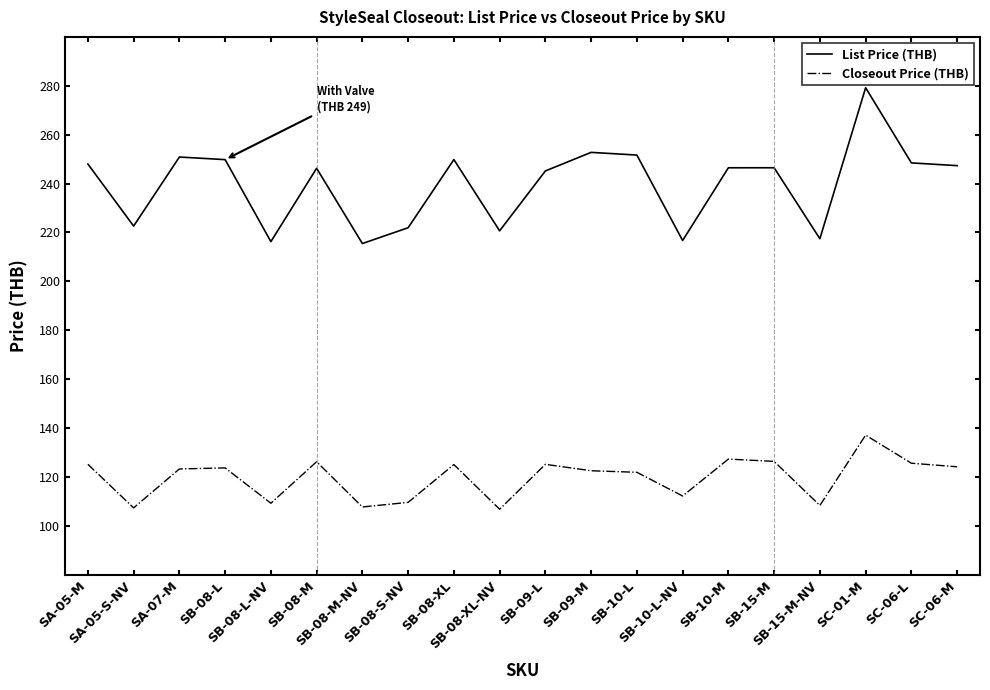

Where is the first local minimum for List Price (THB)?

SA-05-S-NV